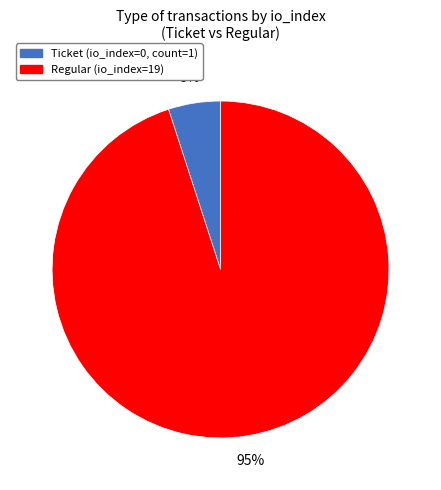

To the nearest percent, what is the difference between the Regular and Ticket slice percentages?

90%